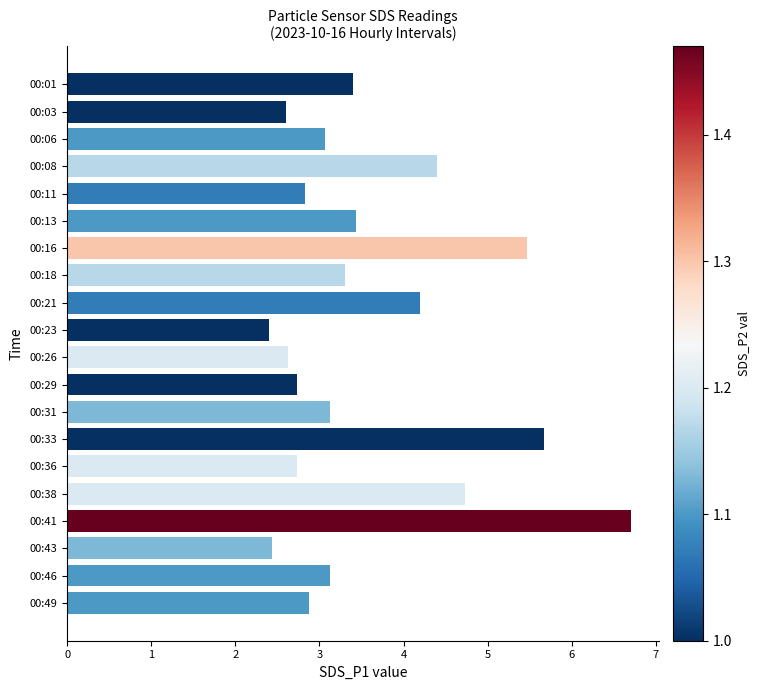

What is the difference between the maximum and minimum values?

4.3